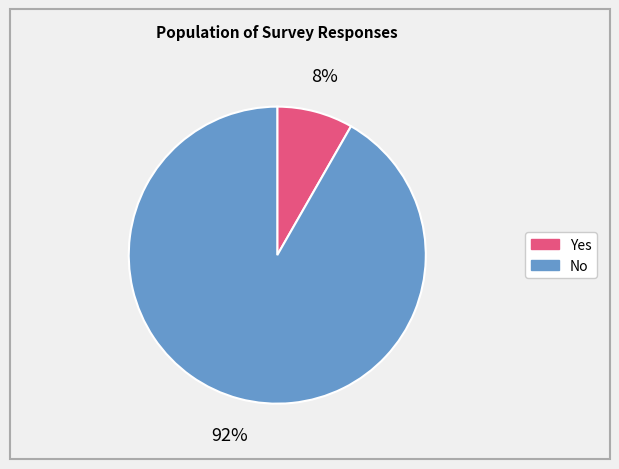

To the nearest percent, what is the average slice percentage?

50%